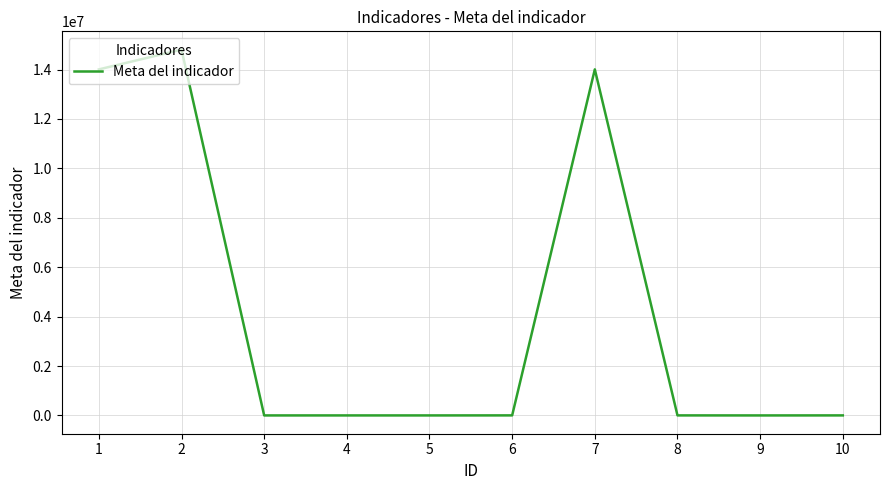

What is the greatest value displayed?

14808143